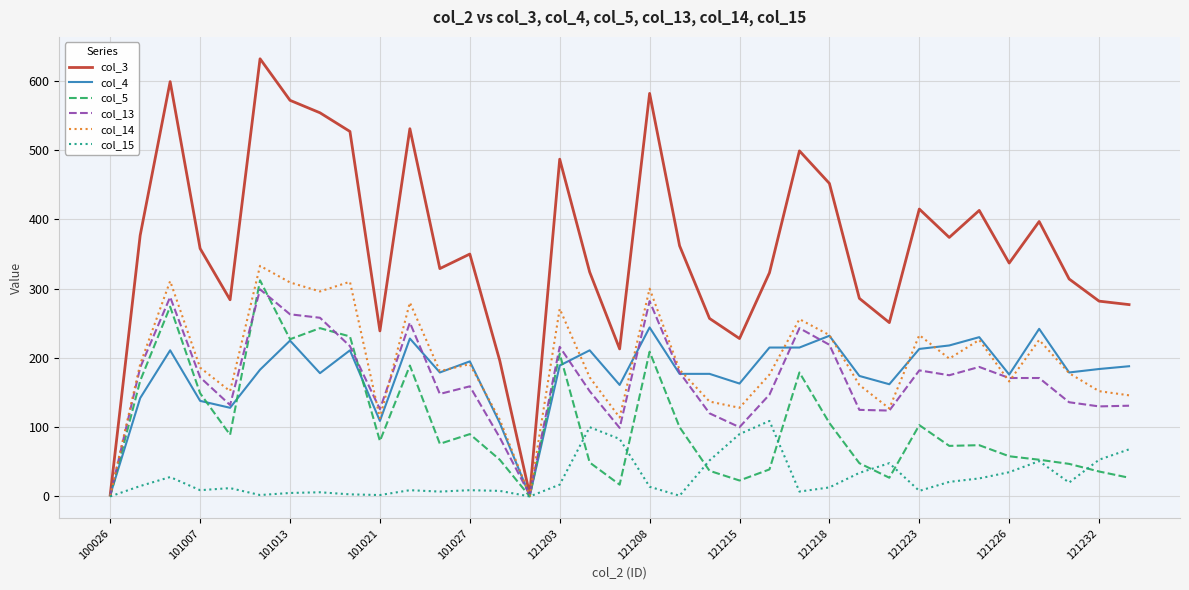

Which series has the largest total across all categories?

col_3